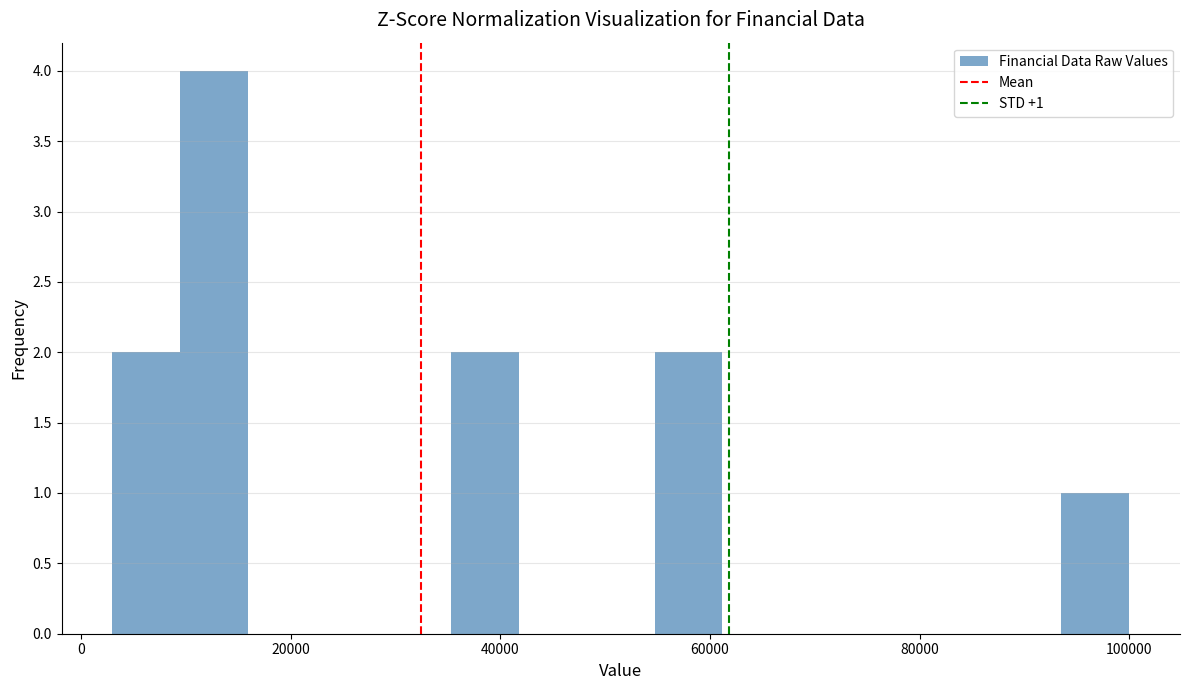

Read against the x-axis, roughly where is the centre of the tallest bar?

12000